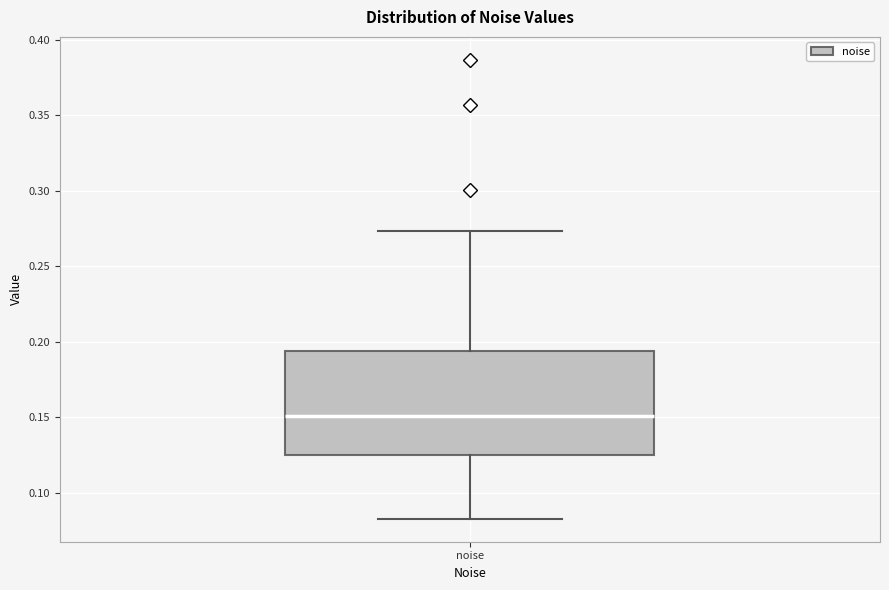

Where does the lower whisker of the box for noise end on the y-axis? The values are not printed on the chart, so give them approximately, as read against the axis.

0.085